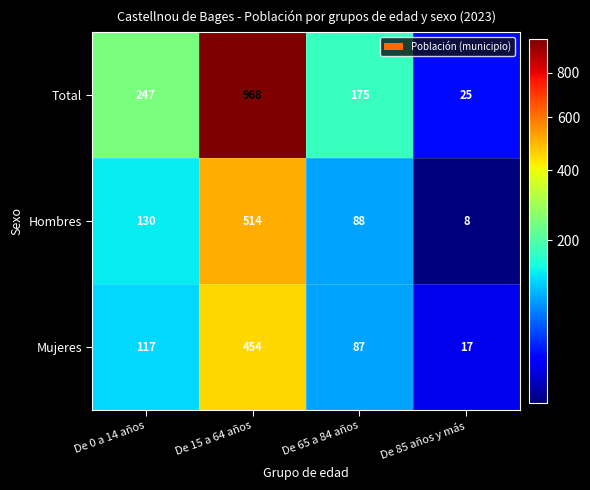

List the series in order of their peak value, lowest first.

Mujeres, Hombres, Total